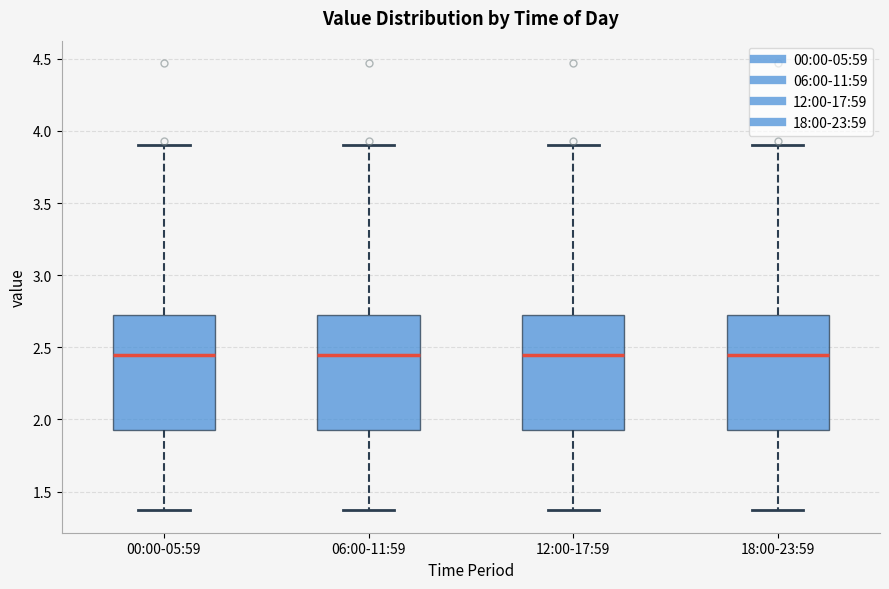

Reading left to right, read every box against the y-axis: the position of its median line, the range the box covers, and the ends of its whiskers. The values are not printed on the chart, so give them approximately, as read against the axis.

00:00-05:59: median 2.45, box 1.95 to 2.75, whiskers 1.35 to 3.90
06:00-11:59: median 2.45, box 1.95 to 2.75, whiskers 1.35 to 3.90
12:00-17:59: median 2.45, box 1.95 to 2.75, whiskers 1.35 to 3.90
18:00-23:59: median 2.45, box 1.95 to 2.75, whiskers 1.35 to 3.90